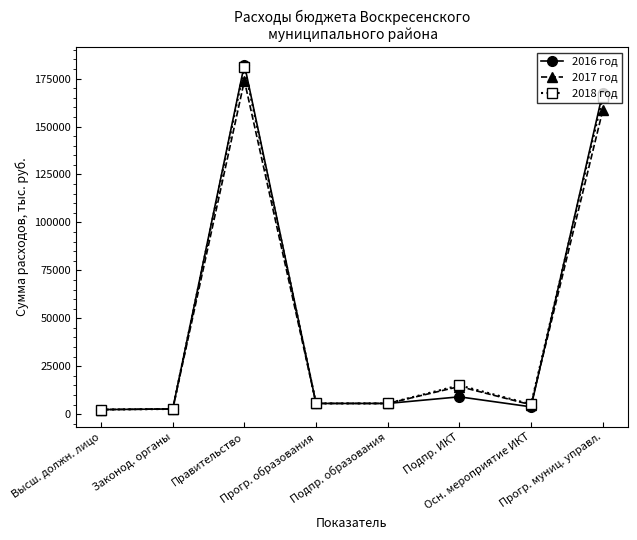

True or false: 2017 год has a value of 2407.3 at Высш. должн. лицо.

True